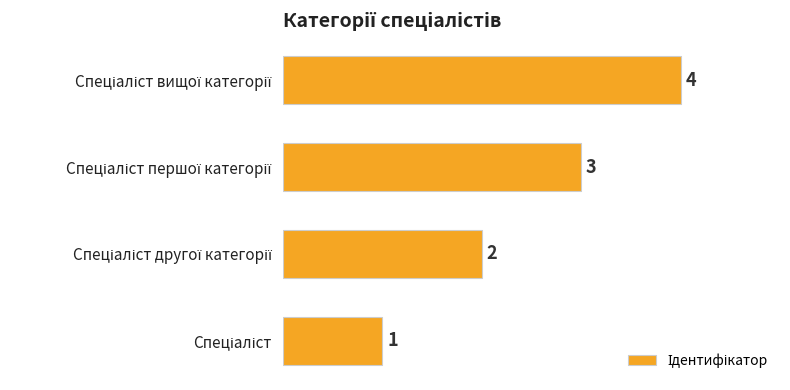

How many categories are shown in the chart?

4